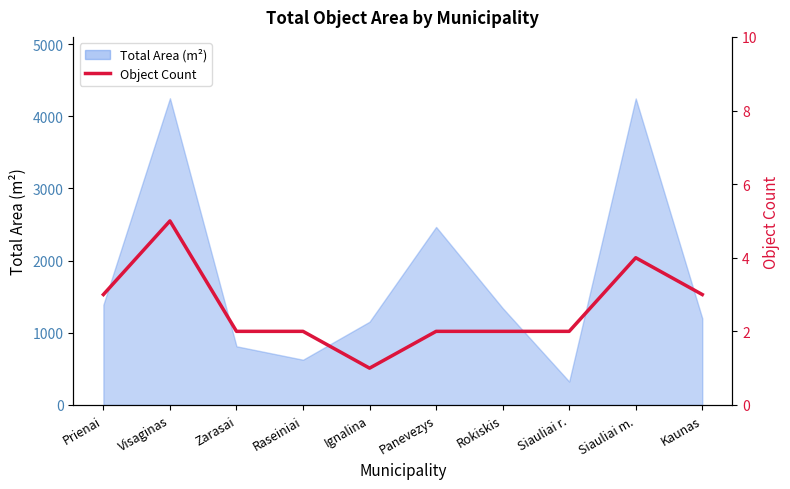

Reading left to right, extract all data points from this chart.

3	5	2	2	1	2	2	2	4	3